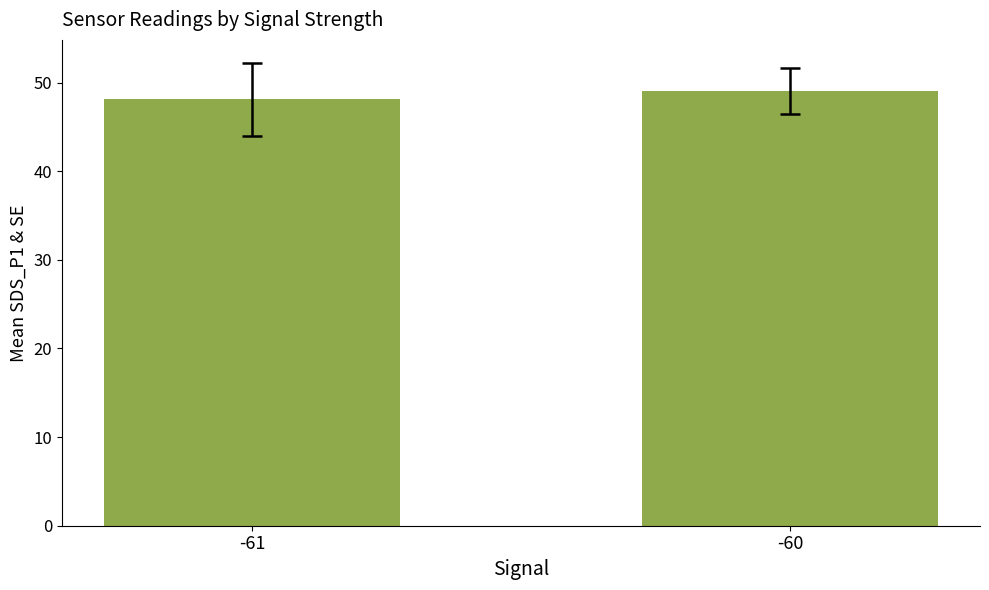

Count the number of categories in the chart.

2